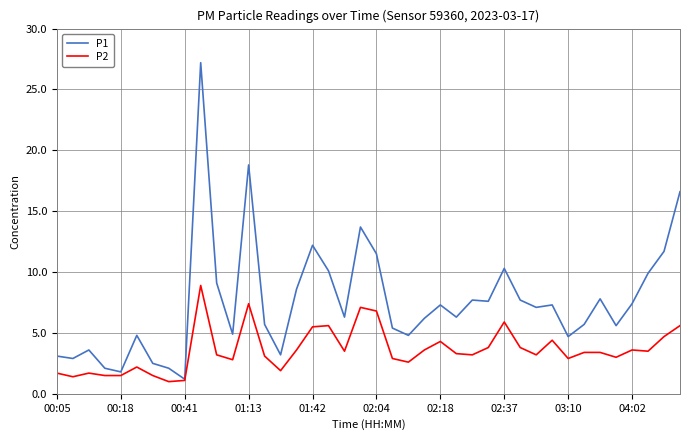

Rank the series by their average value, from lowest to highest.

P2, P1